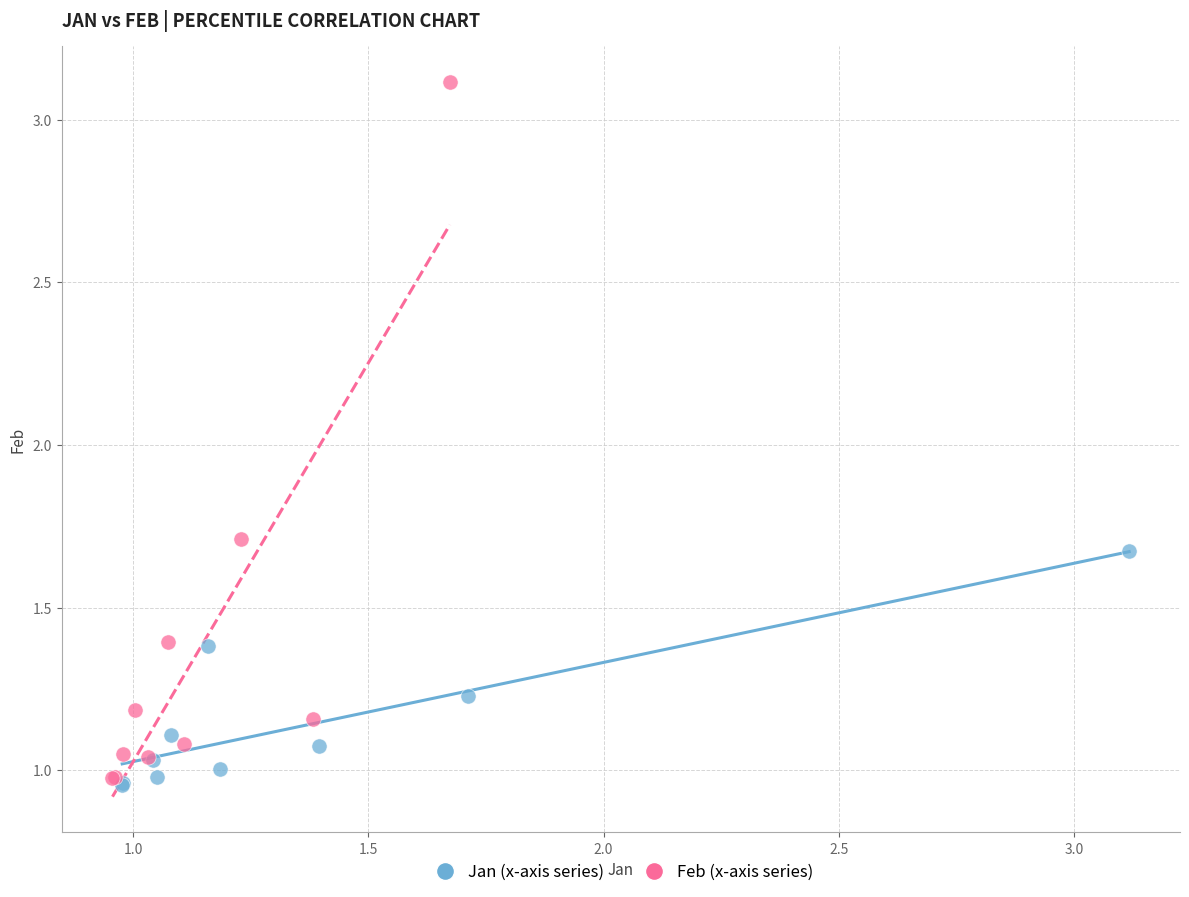

Which series has the widest spread of Y values?

Feb (x-axis series)